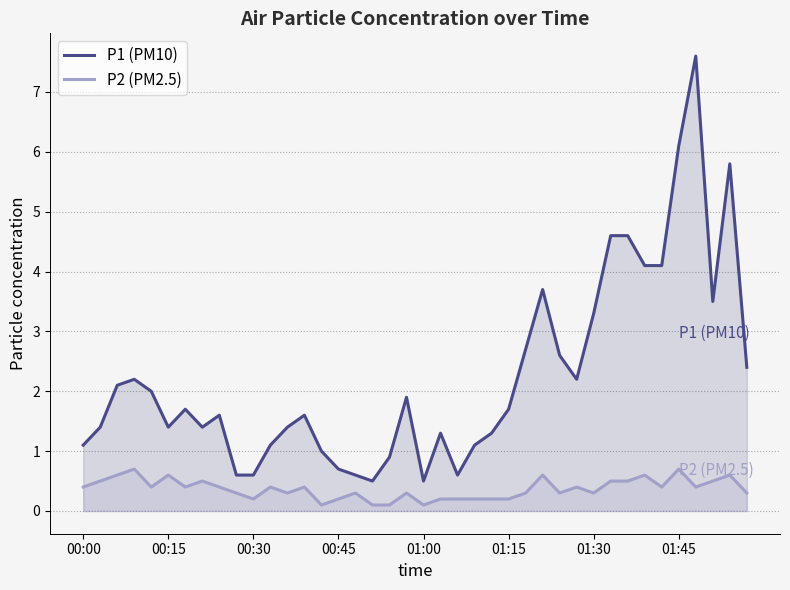

What is the sum of the P2 (PM2.5) values at 00:30 and 01:15?

0.4